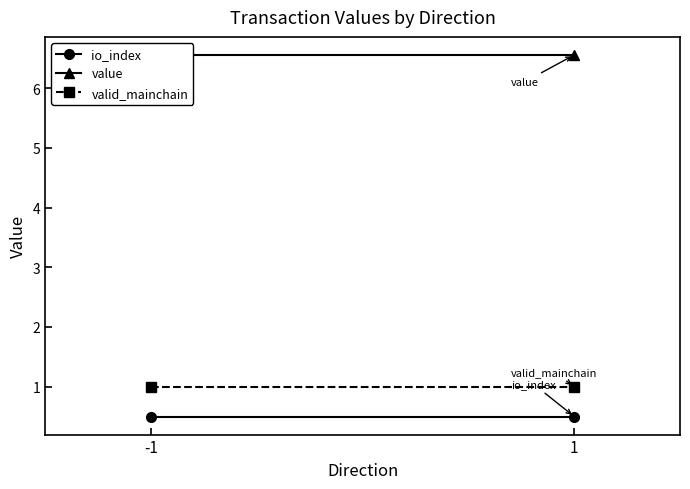

Reading right to left, transcribe all the data shown in this chart.

io_index: 0.5	0.5
value: 6.6	6.6
valid_mainchain: 1.0	1.0